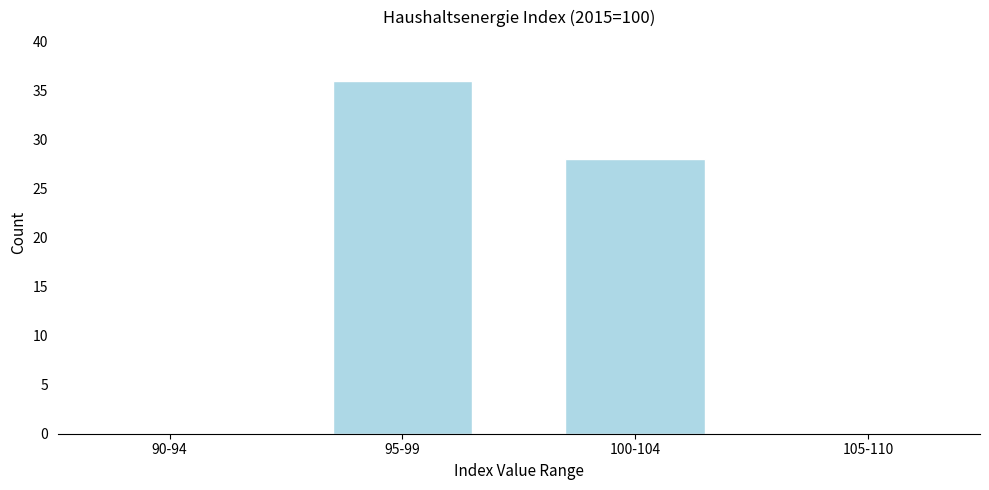

Reading right to left, list all the values displayed in this chart.

105-110=0	100-104=28	95-99=36	90-94=0